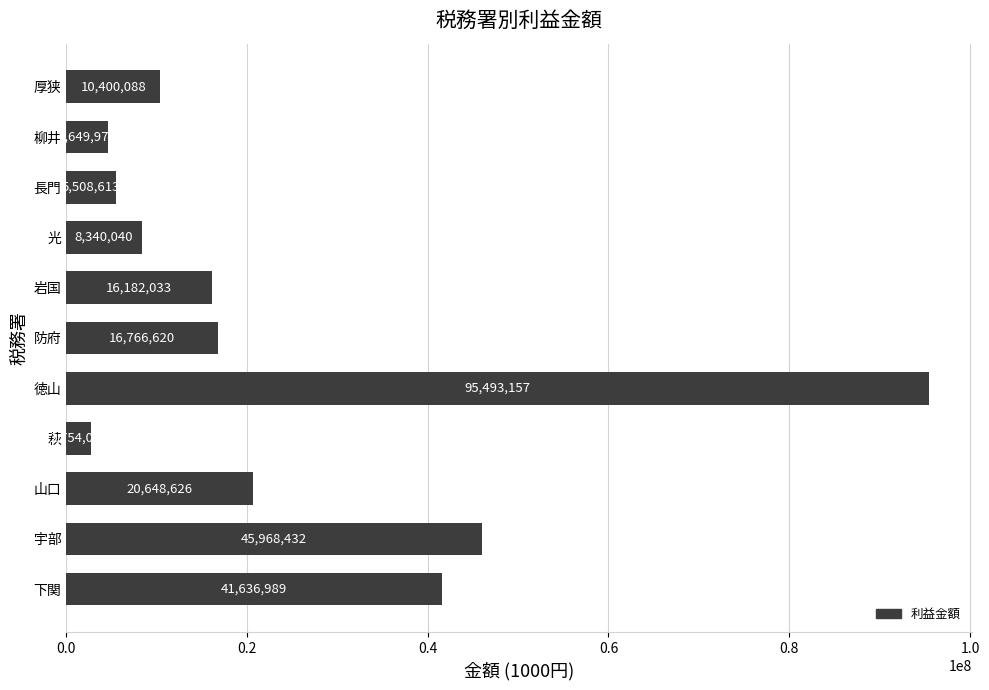

What is the difference between the second highest and second lowest values?

41318453